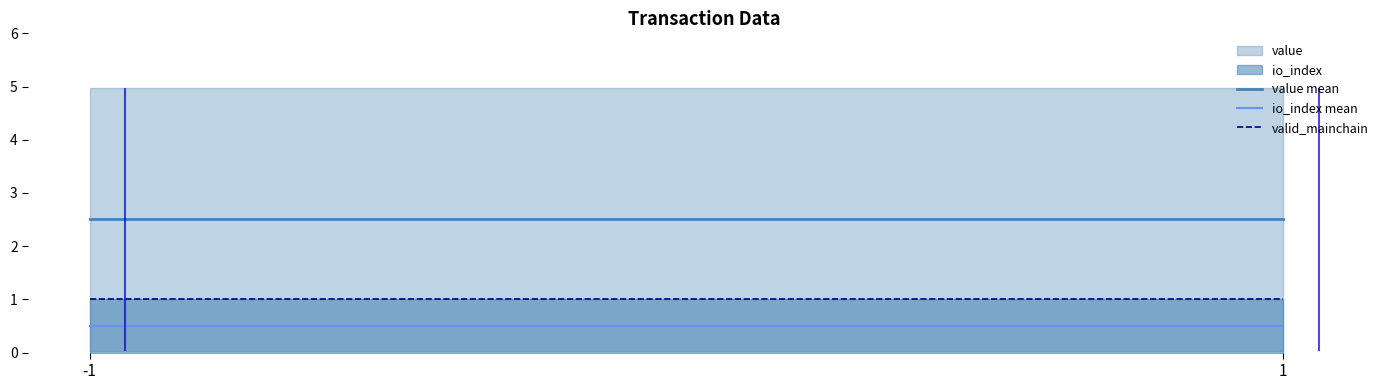

How many lines are shown in the chart?

3